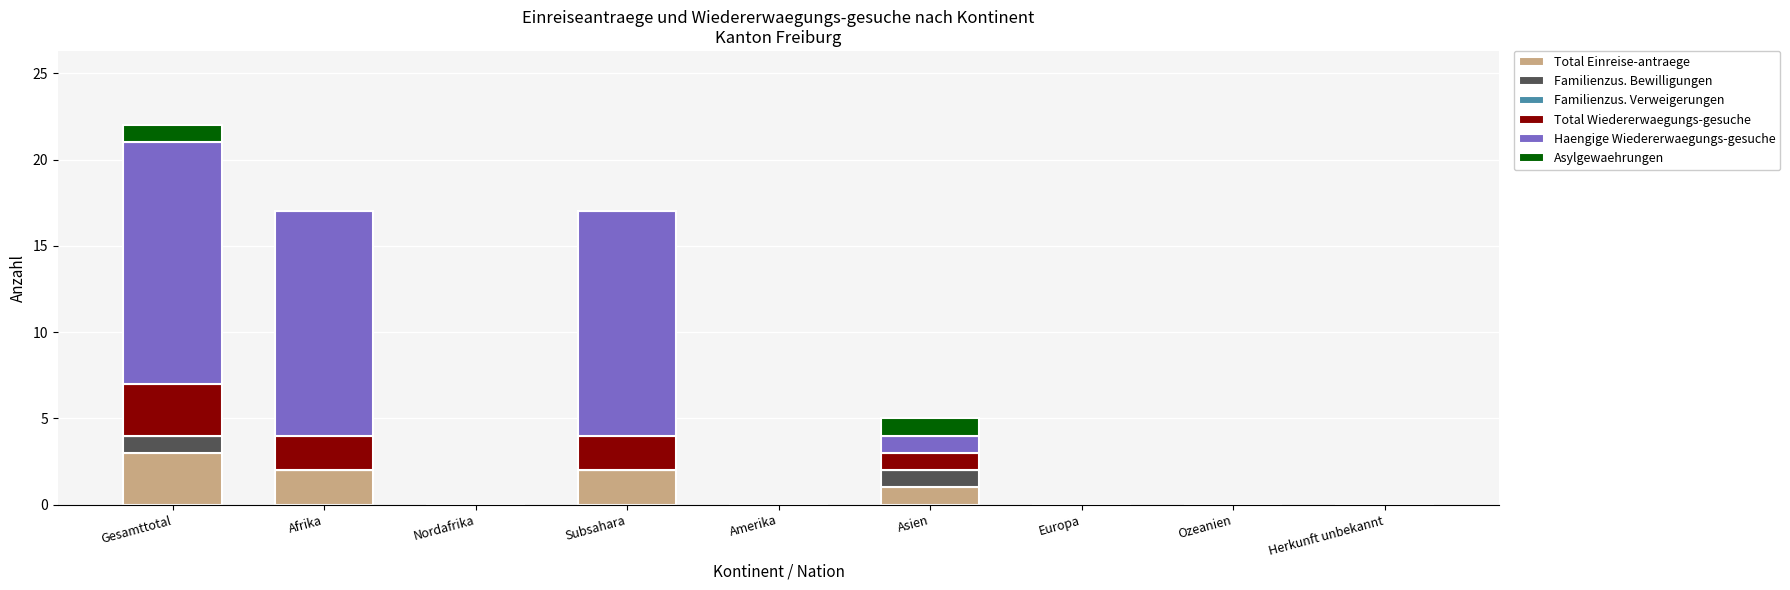

What is the total value across all series at Afrika?

17